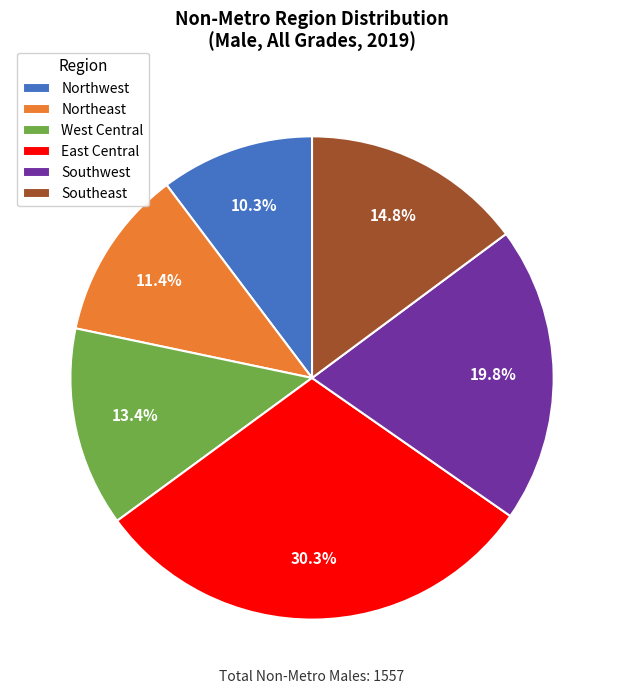

What percentage is the East Central slice, to the nearest percent?

30%